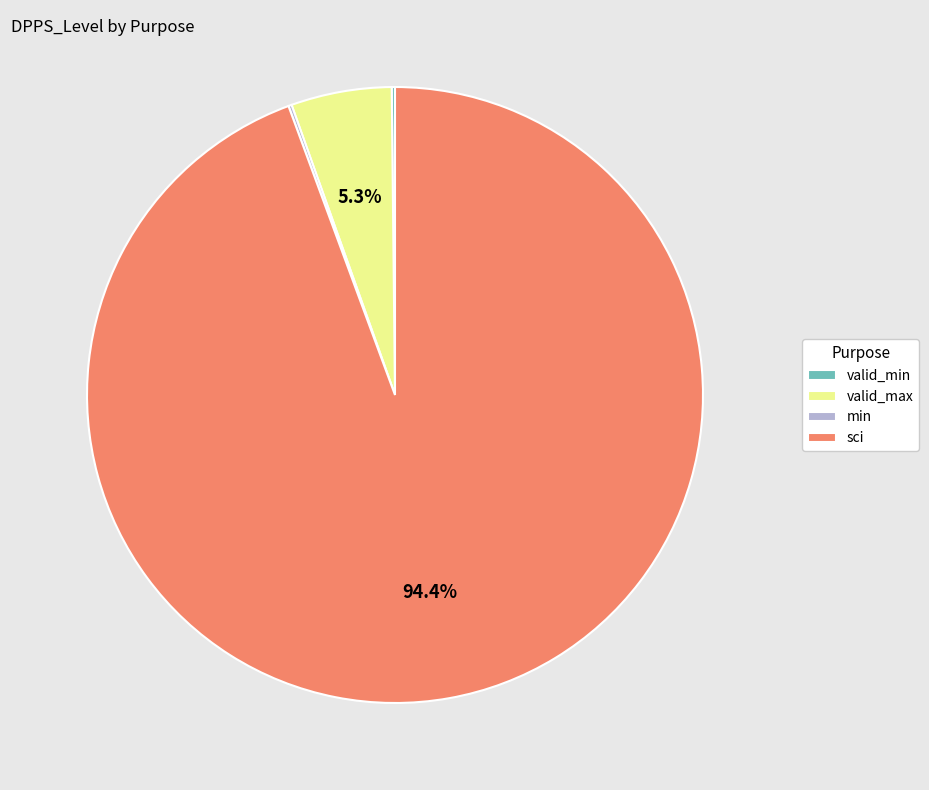

To the nearest percent, what is the average slice percentage?

25%